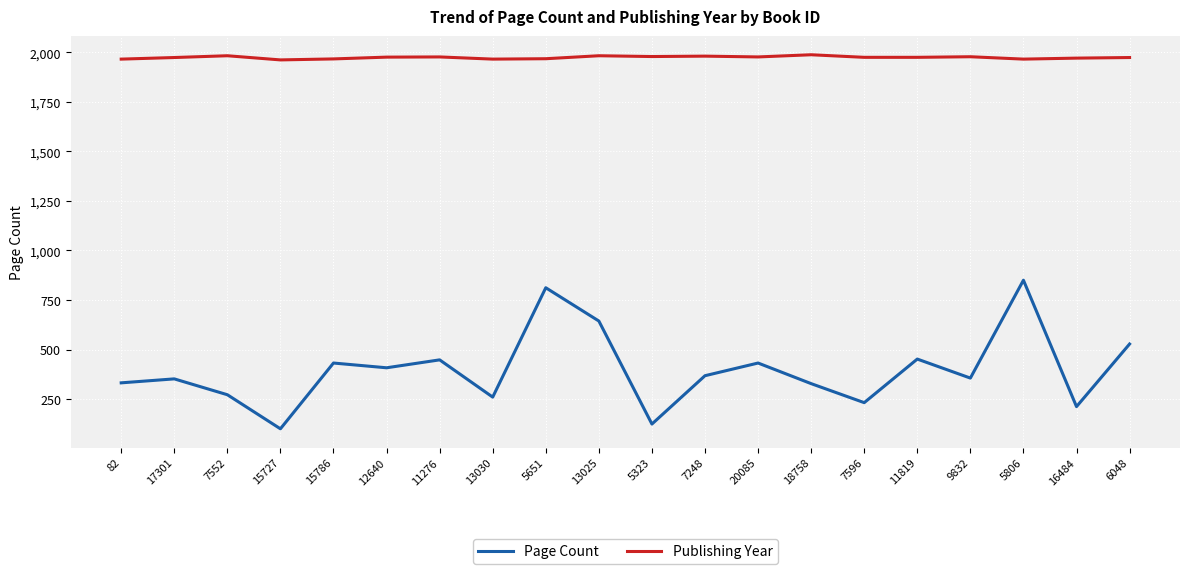

What is the difference between the highest and lowest values at 7248?

1613